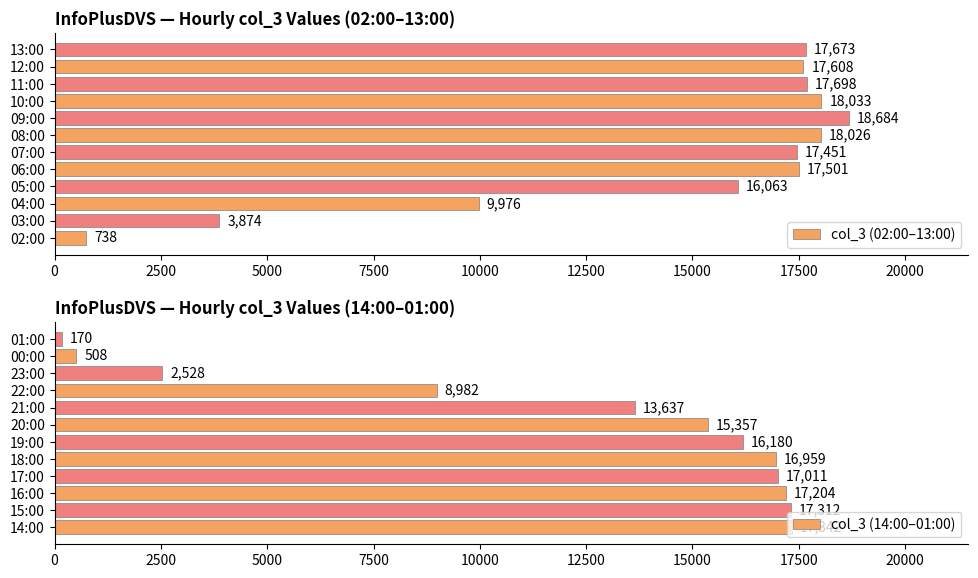

Which series has the widest spread of values?

col_3 (02:00–13:00)